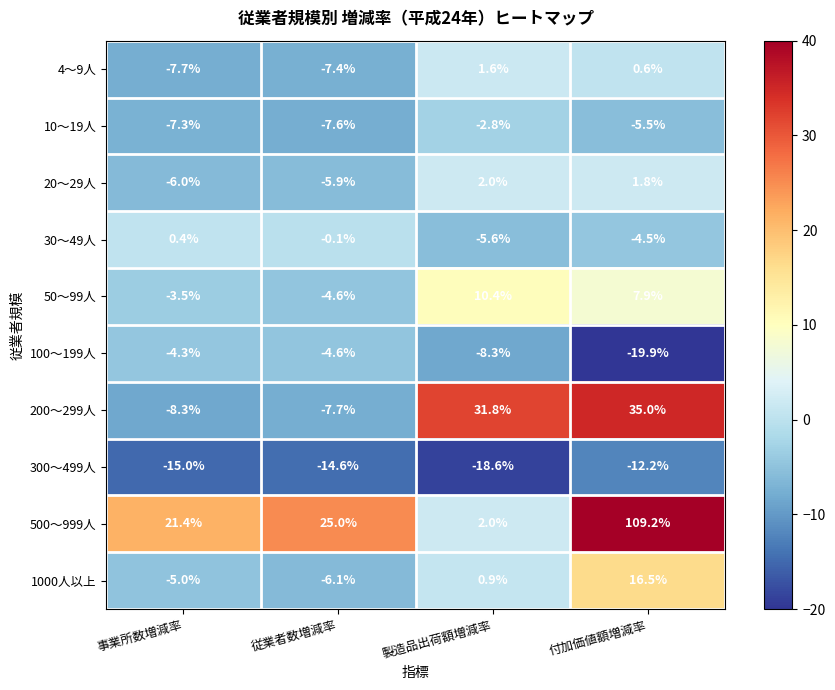

Read the 500～999人 value at 製造品出荷額増減率.

2.0